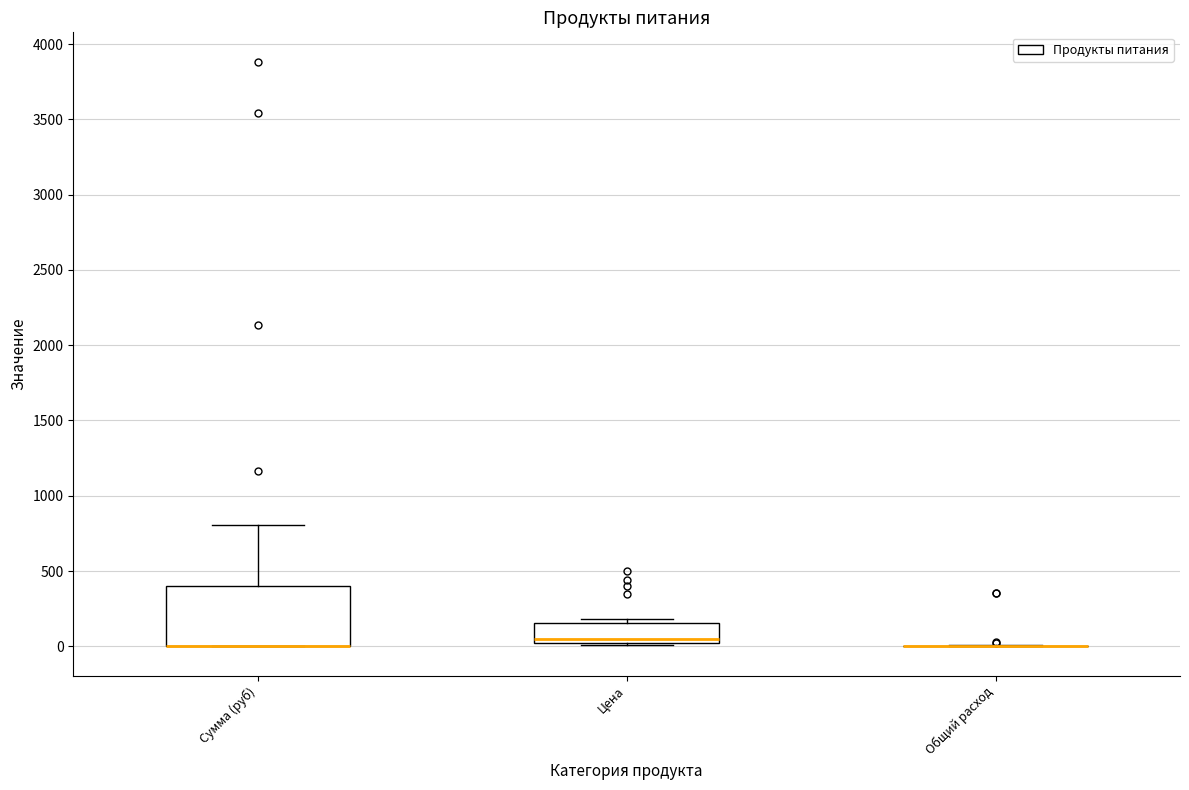

Reading left to right, transcribe this box plot: for each box, give where its median line is, the range the box spans, and where its two whiskers end, as read against the y-axis. The values are not printed on the chart, so give them approximately, as read against the axis.

Сумма (руб): median 0 (drawn on the box's lower edge), box 0 to 400, whiskers 0 to 800
Цена: median 50, box 0 to 150, whiskers 0 (just below the box's lower edge) to 200
Общий расход: box collapsed to a line at 0, whiskers 0 to 0